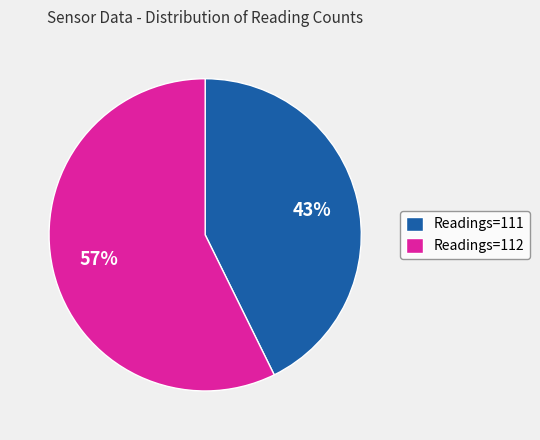

True or false: Readings=112 accounts for 48% of the total.

False